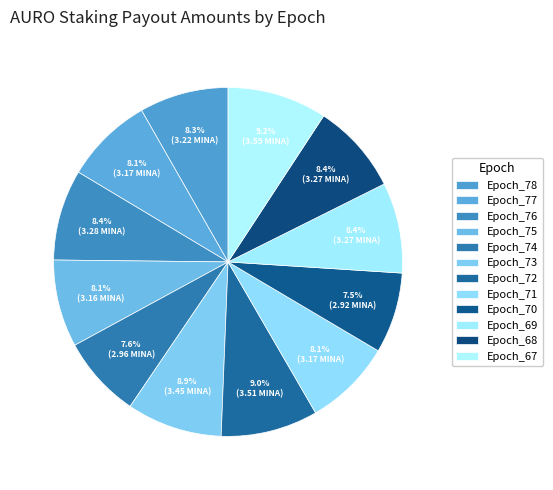

How many slices are in this pie chart?

12